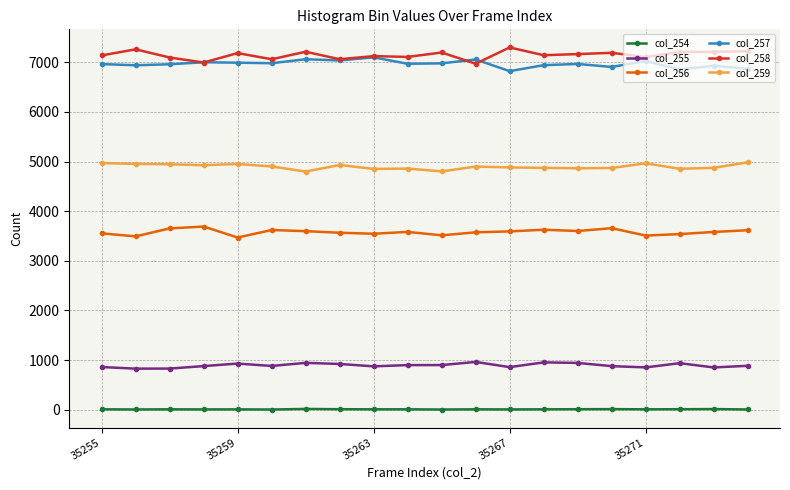

What is the difference between the maximum and minimum values in the col_257 series?

278